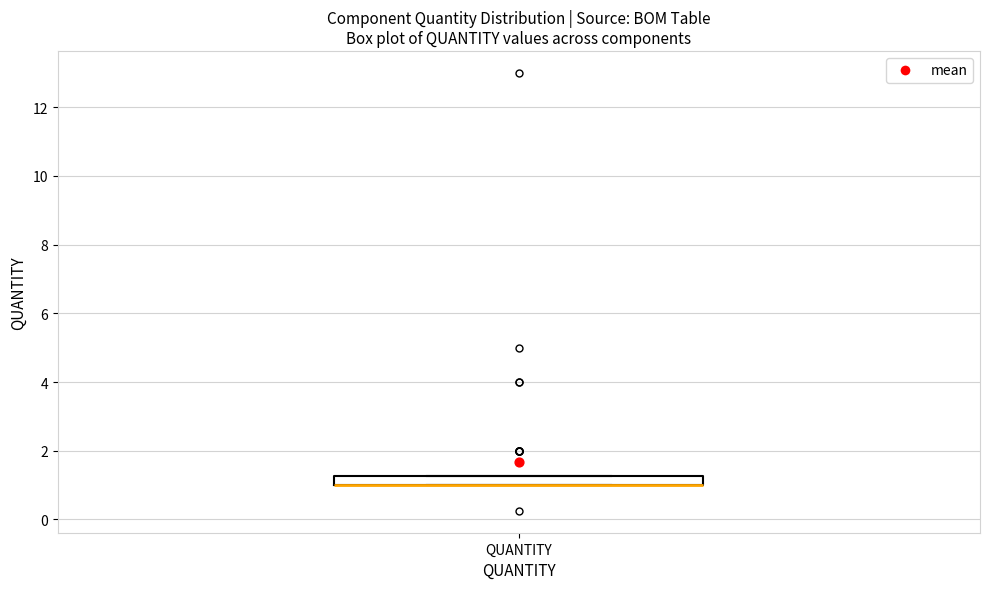

Where is the lower edge of the box for QUANTITY on the y-axis? The values are not printed on the chart, so give them approximately, as read against the axis.

1.0